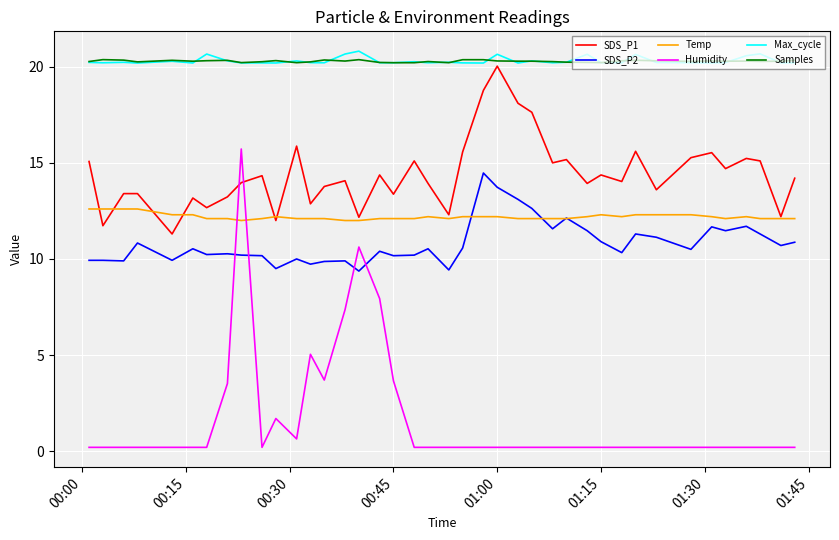

True or false: Samples and Humidity cross at least once.

False